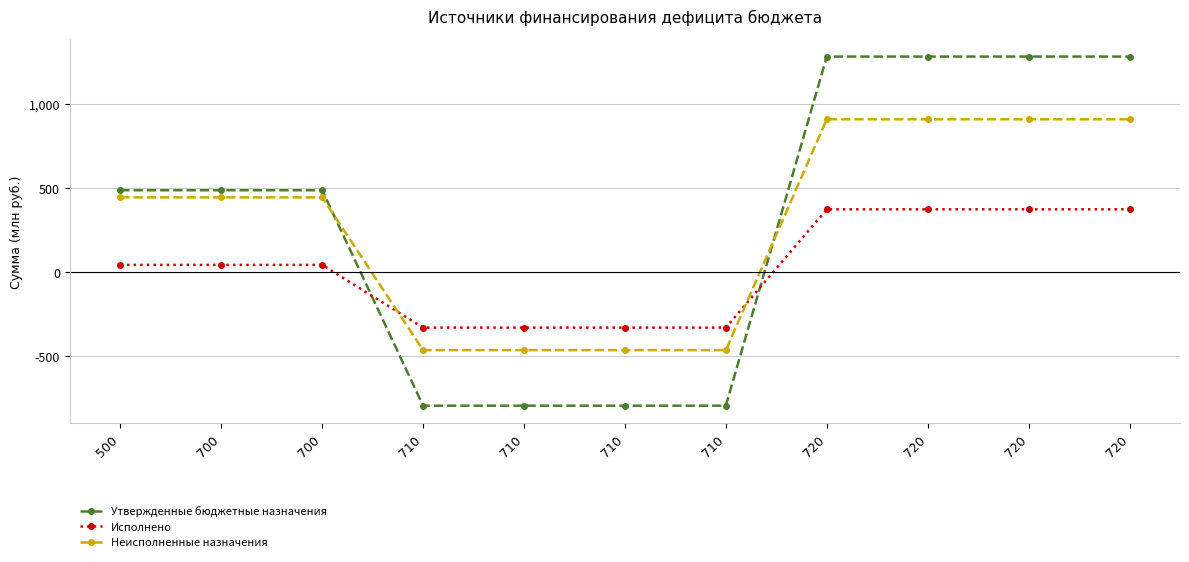

What are all the series names shown in the legend?

Утвержденные бюджетные назначения, Исполнено, Неисполненные назначения